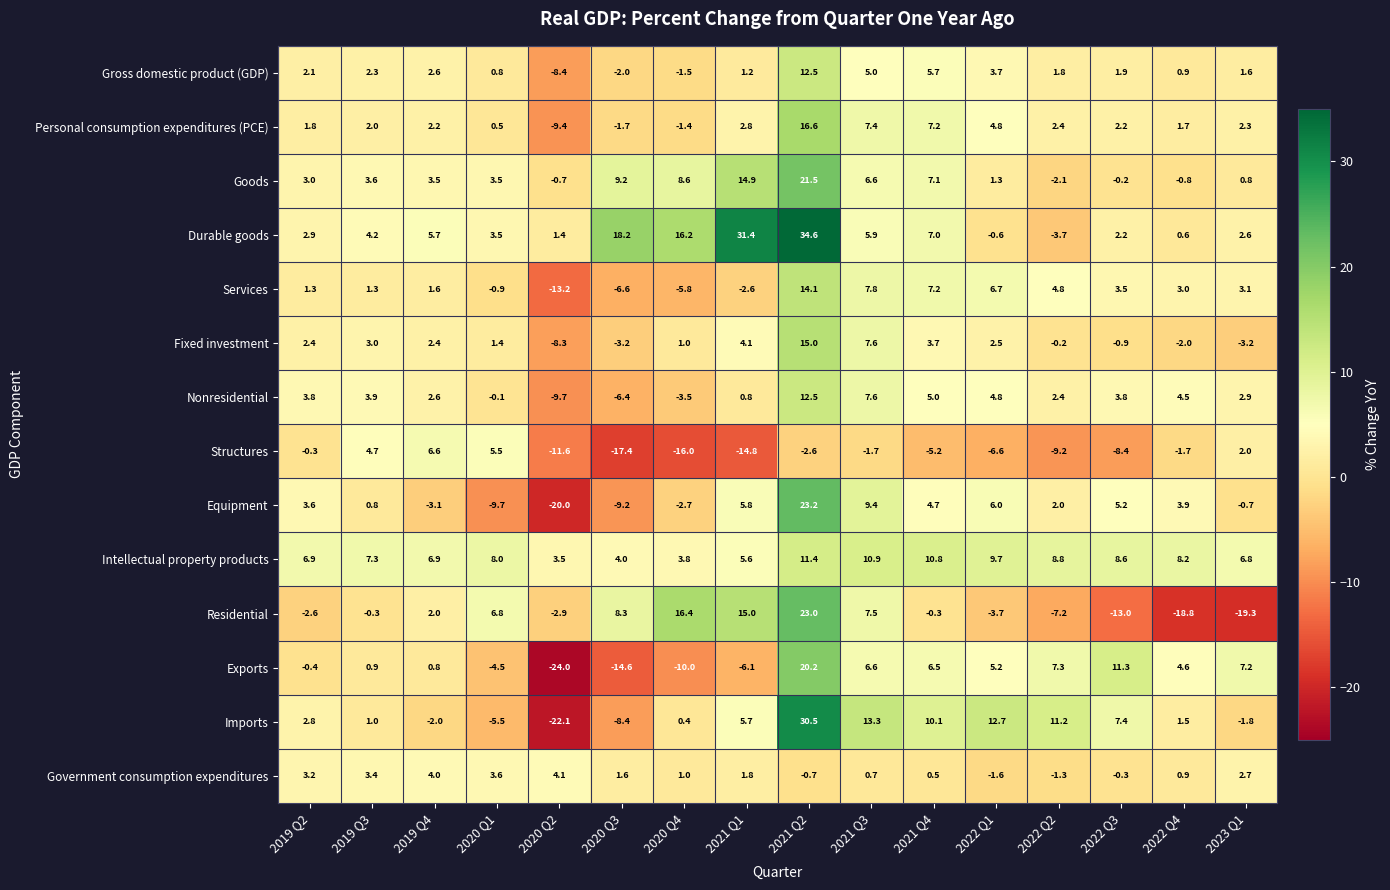

How many distinct data groups are displayed?

14